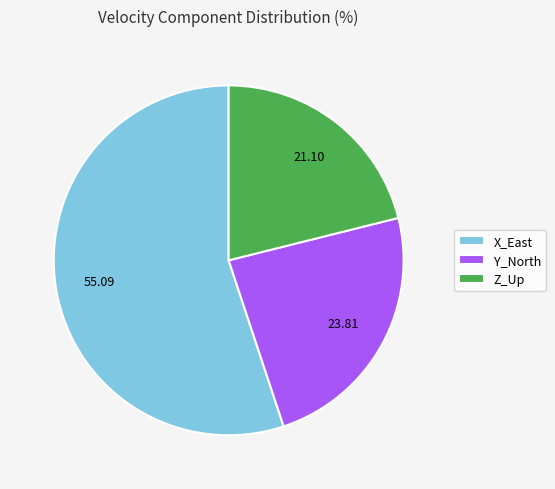

Is there any slice that represents more than half of the pie?

Yes